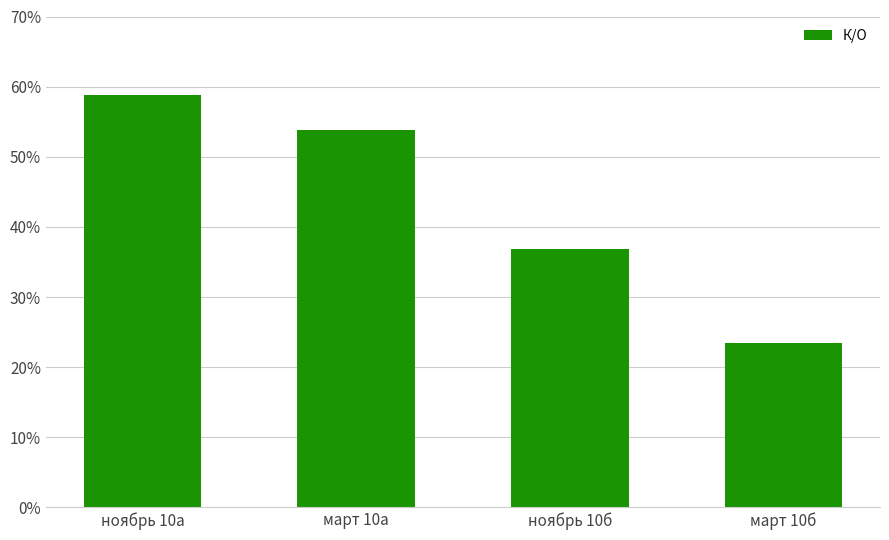

What is the label of the 1st bar from the left?

ноябрь 10а